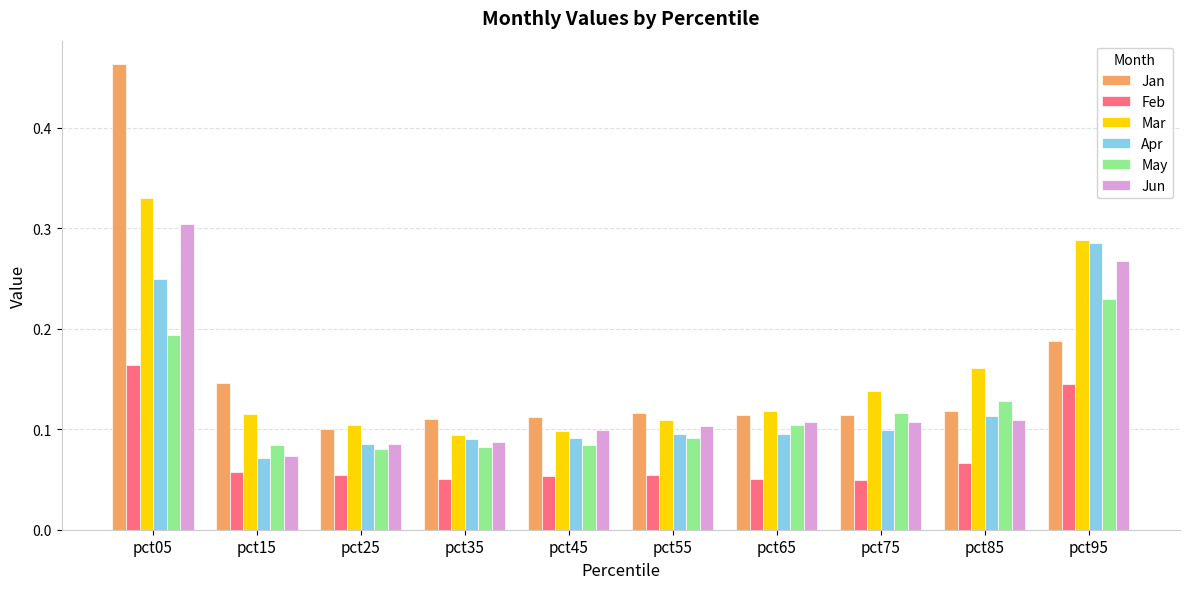

How many Jan values are between 0 and 1?

10